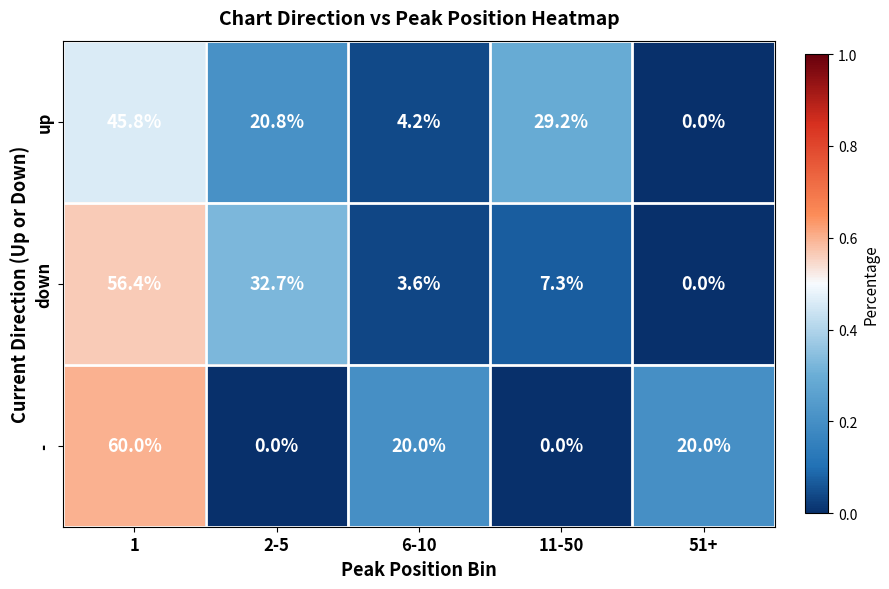

Reading right to left, extract all data points from this chart.

up: 51+=0.0	11-50=29.2	6-10=4.2	2-5=20.8	1=45.8
down: 51+=0.0	11-50=7.3	6-10=3.6	2-5=32.7	1=56.4
-: 51+=20.0	11-50=0.0	6-10=20.0	2-5=0.0	1=60.0